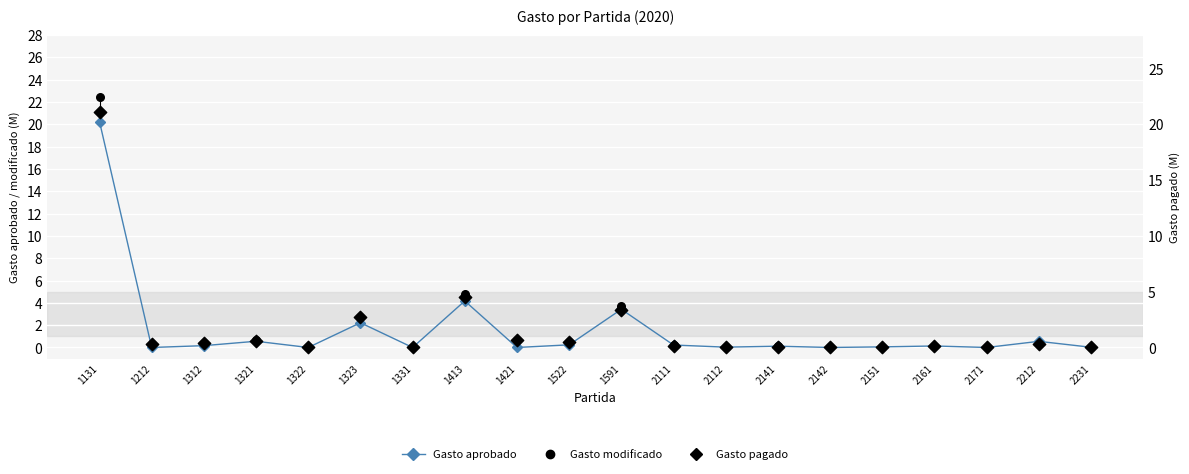

Which series has the largest Y range (max minus min)?

Gasto modificado